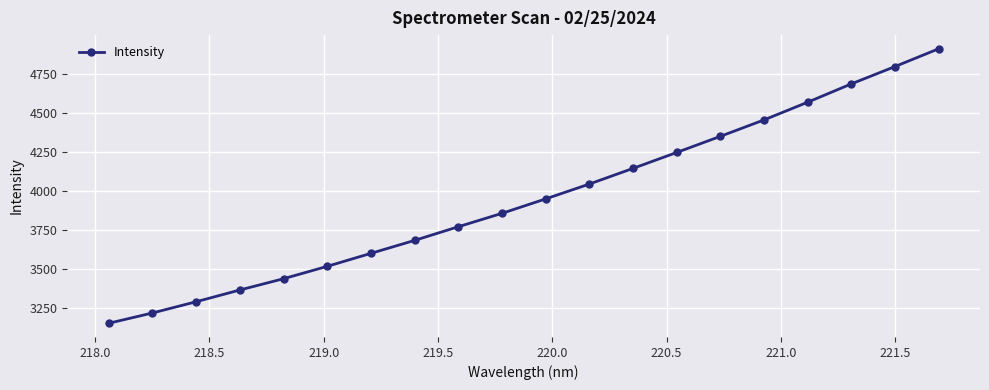

What is the maximum value shown in the chart?

4910.9